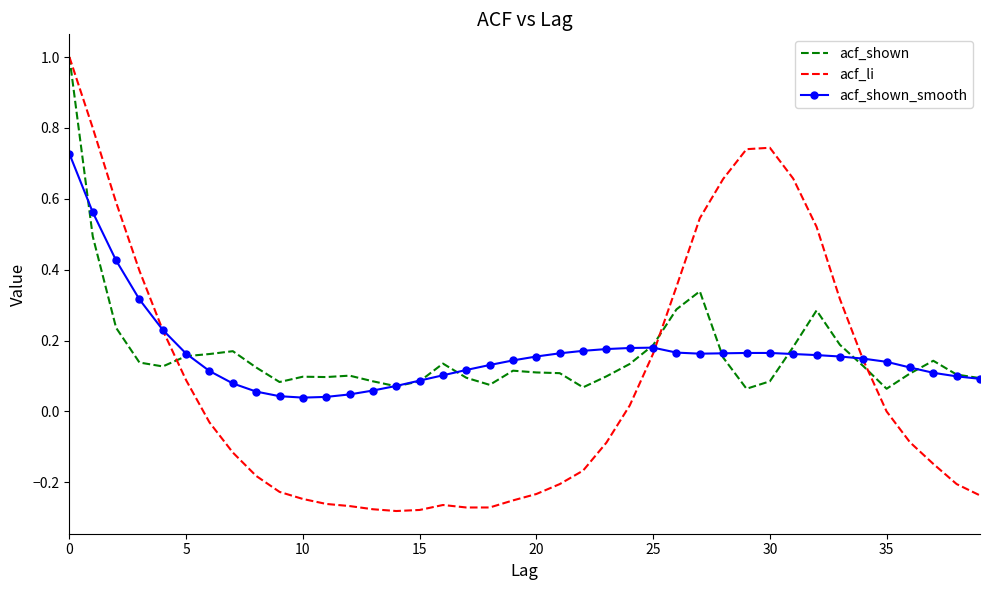

Which series has the widest spread of values?

acf_li